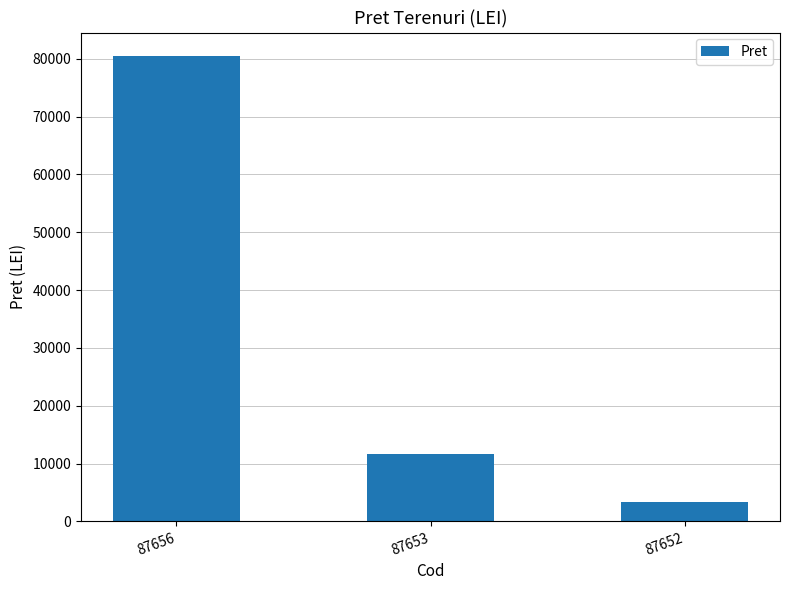

What is the average value?

31826.2